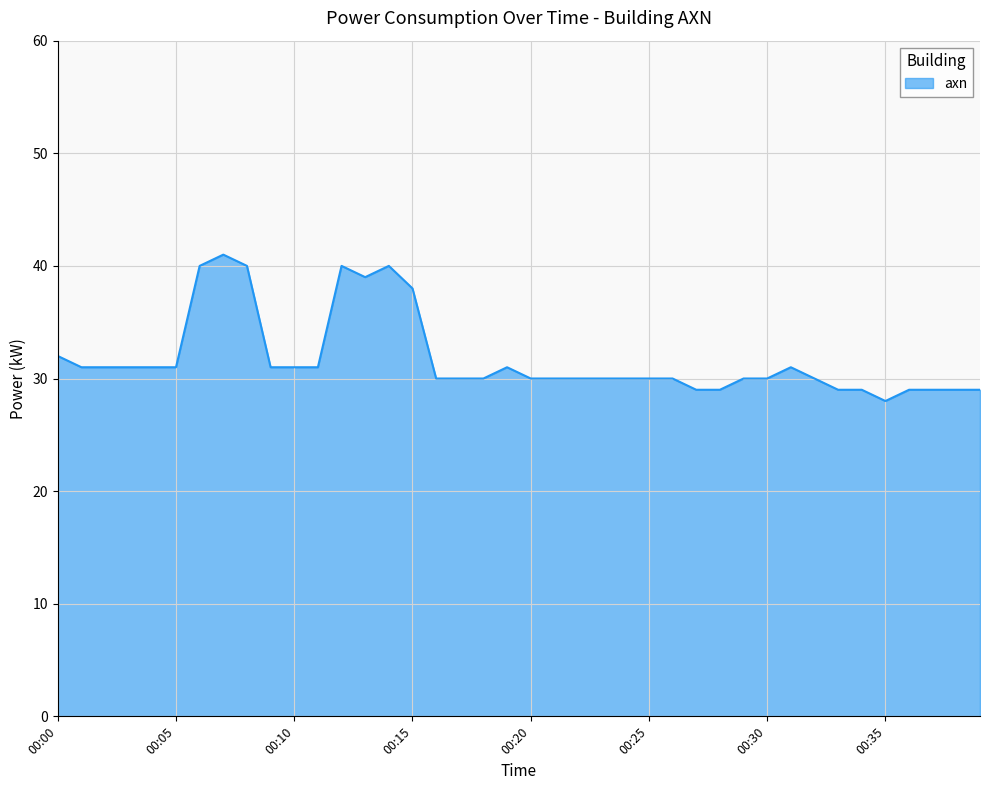

What is the difference between the maximum and minimum values?

13